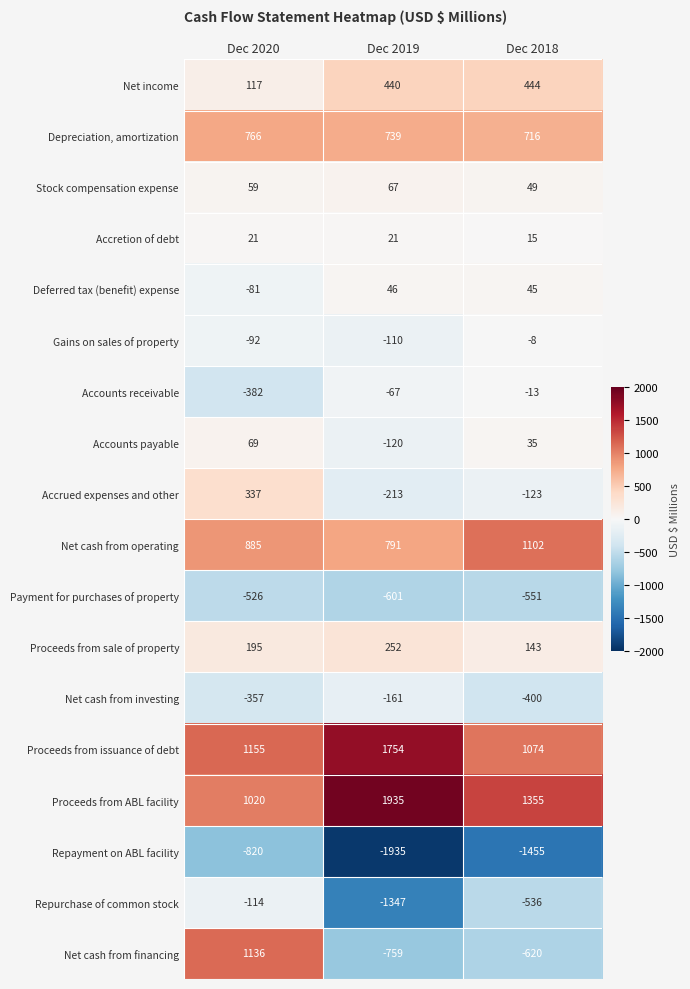

Count the number of categories in the chart.

3